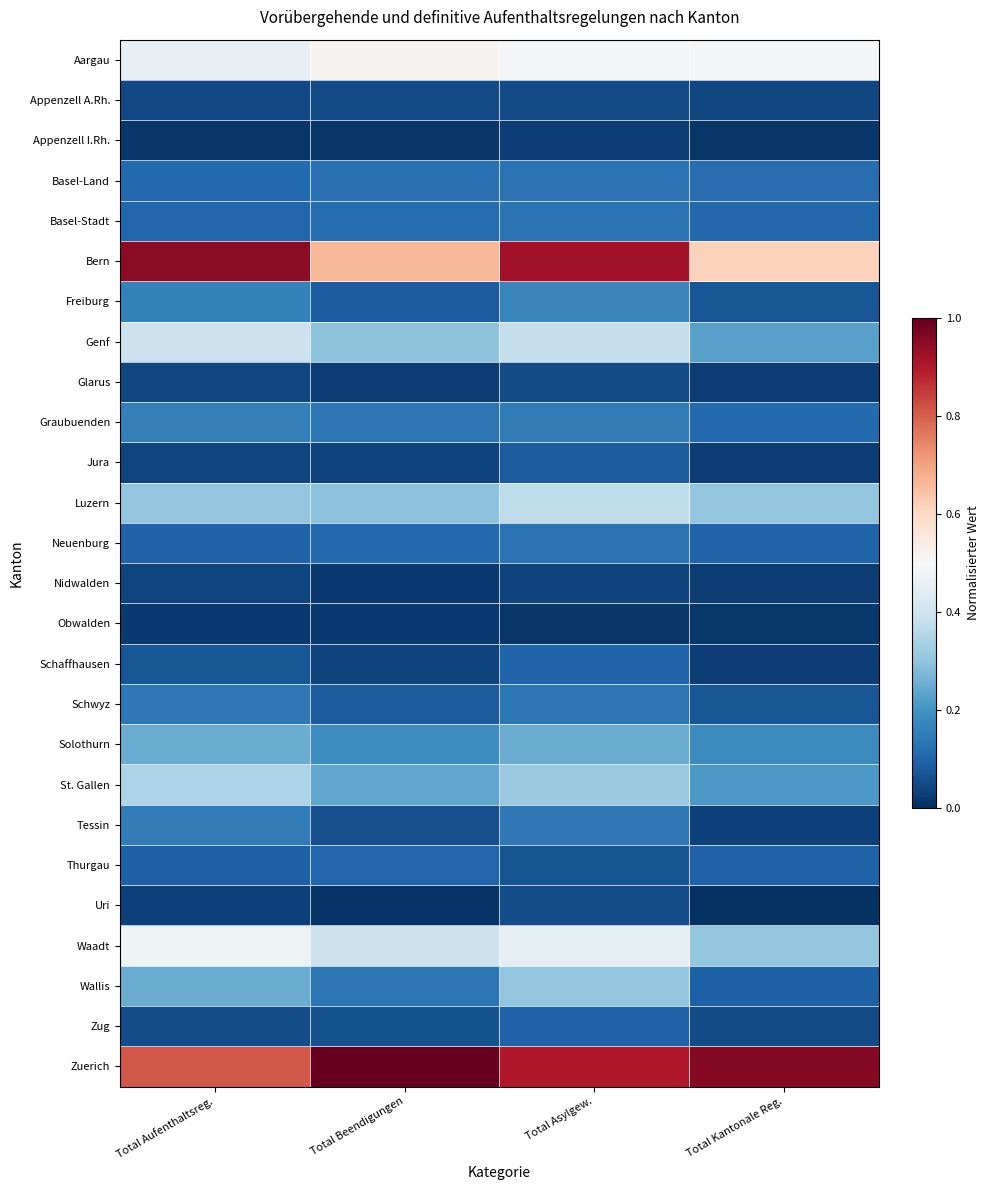

Between Total Beendigungen and Total Asylgew., which series saw the biggest shift?

Bern